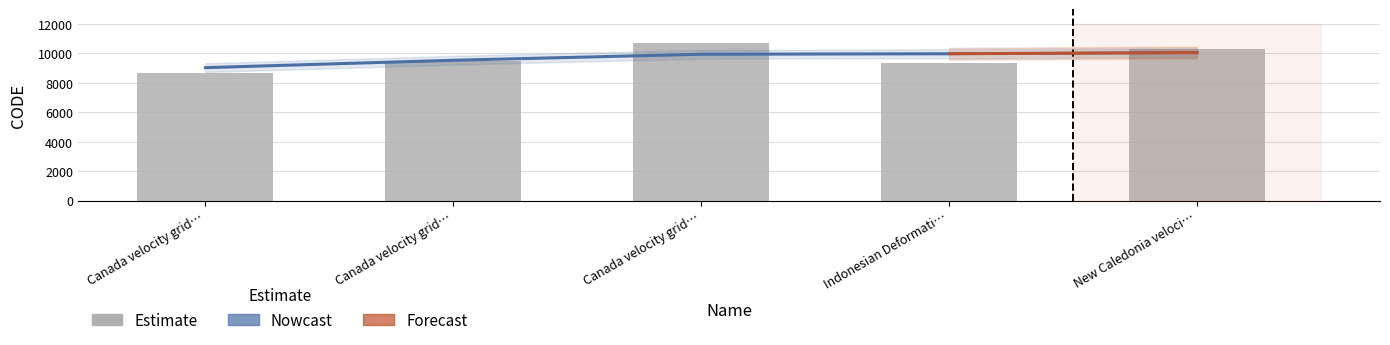

Reading left to right, extract all data points from this chart.

Canada velocity grid…=8676	Canada velocity grid…=9483	Canada velocity grid…=10707	Indonesian Deformati…=9375	New Caledonia veloci…=10323